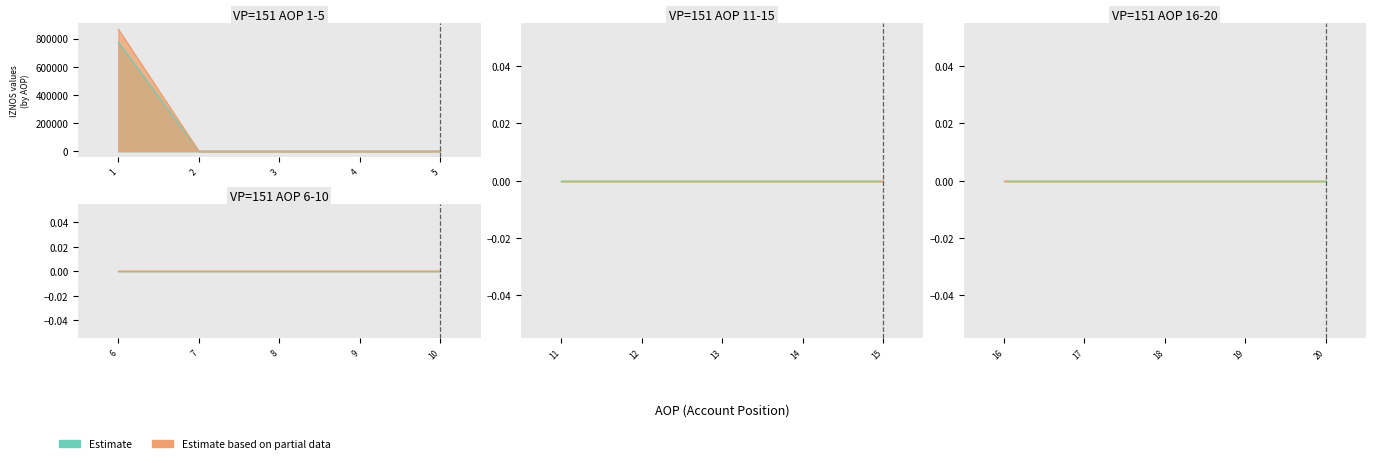

How many data points in KONTRBR are above 0?

1